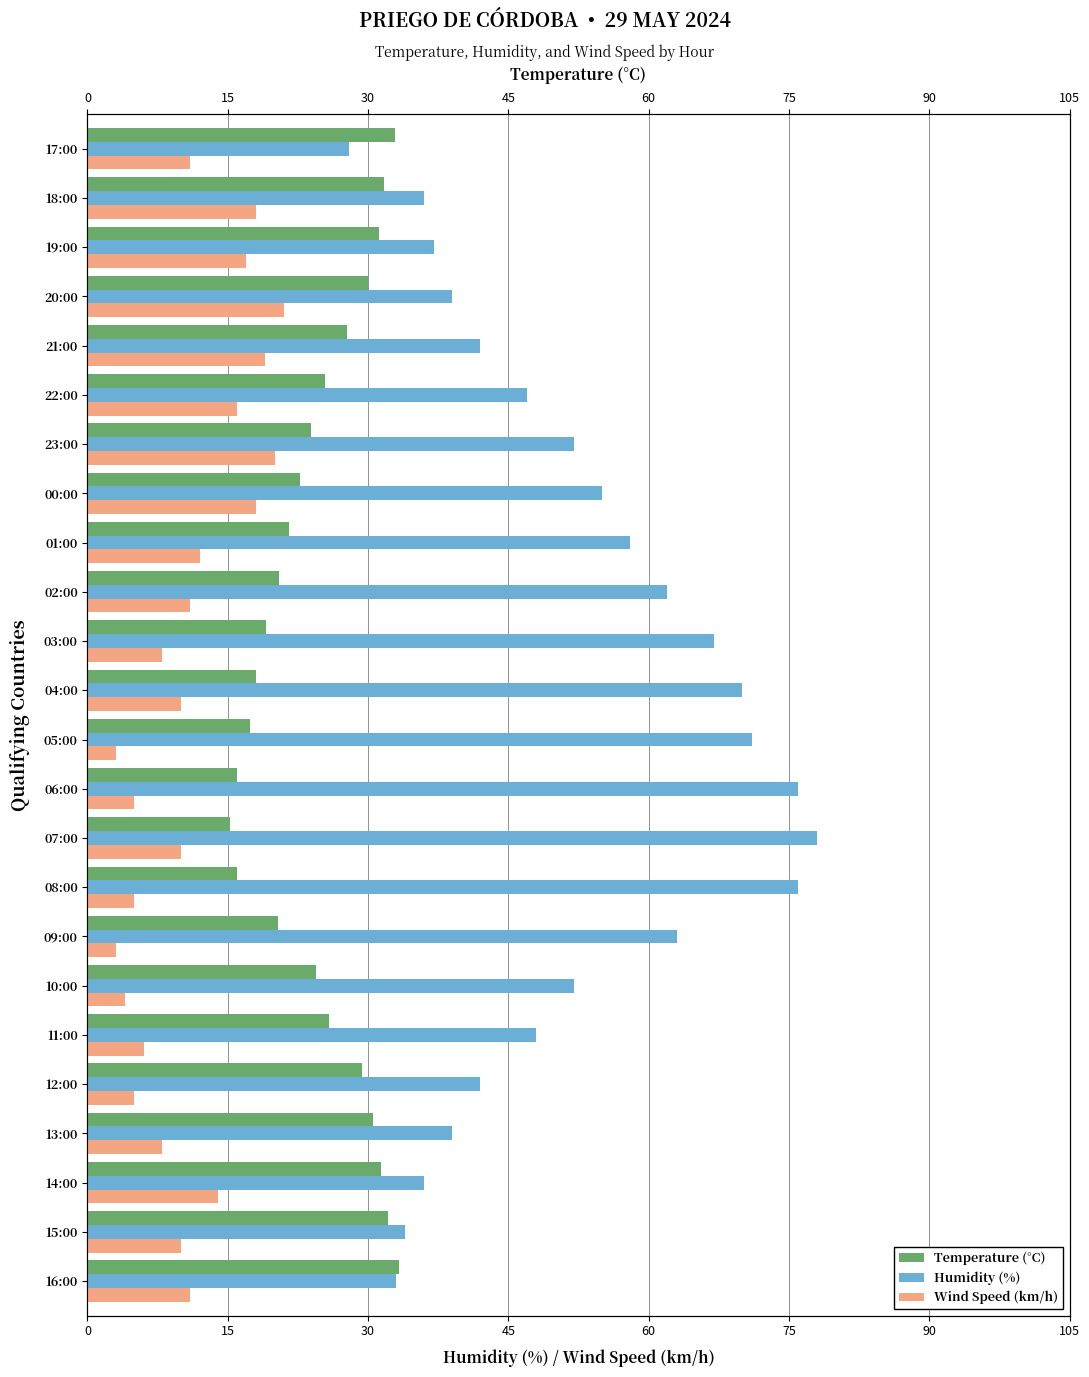

The value of Temperature (°C) at 13:00 is 30.5. True or false?

True